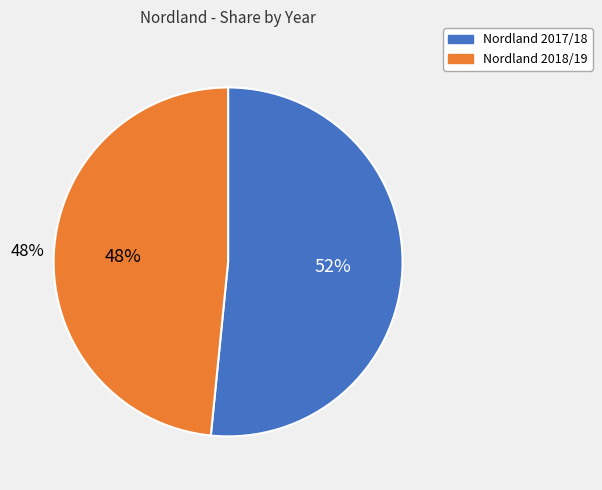

Is the sum of 2017/18 and 2018/19 greater than half?

Yes